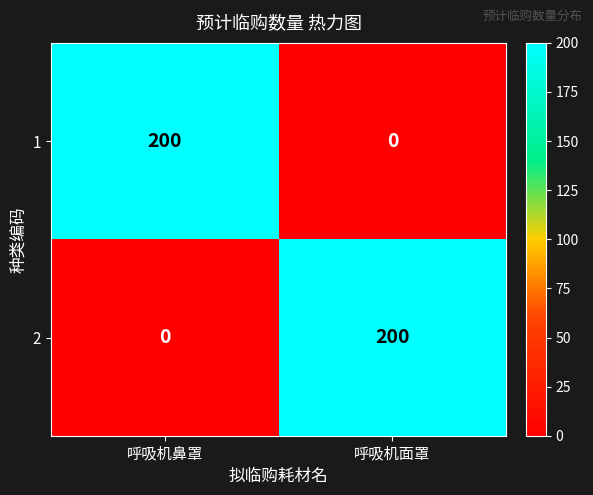

Reading right to left, list all the values displayed in this chart.

1: 呼吸机面罩=0	呼吸机鼻罩=200
2: 呼吸机面罩=200	呼吸机鼻罩=0